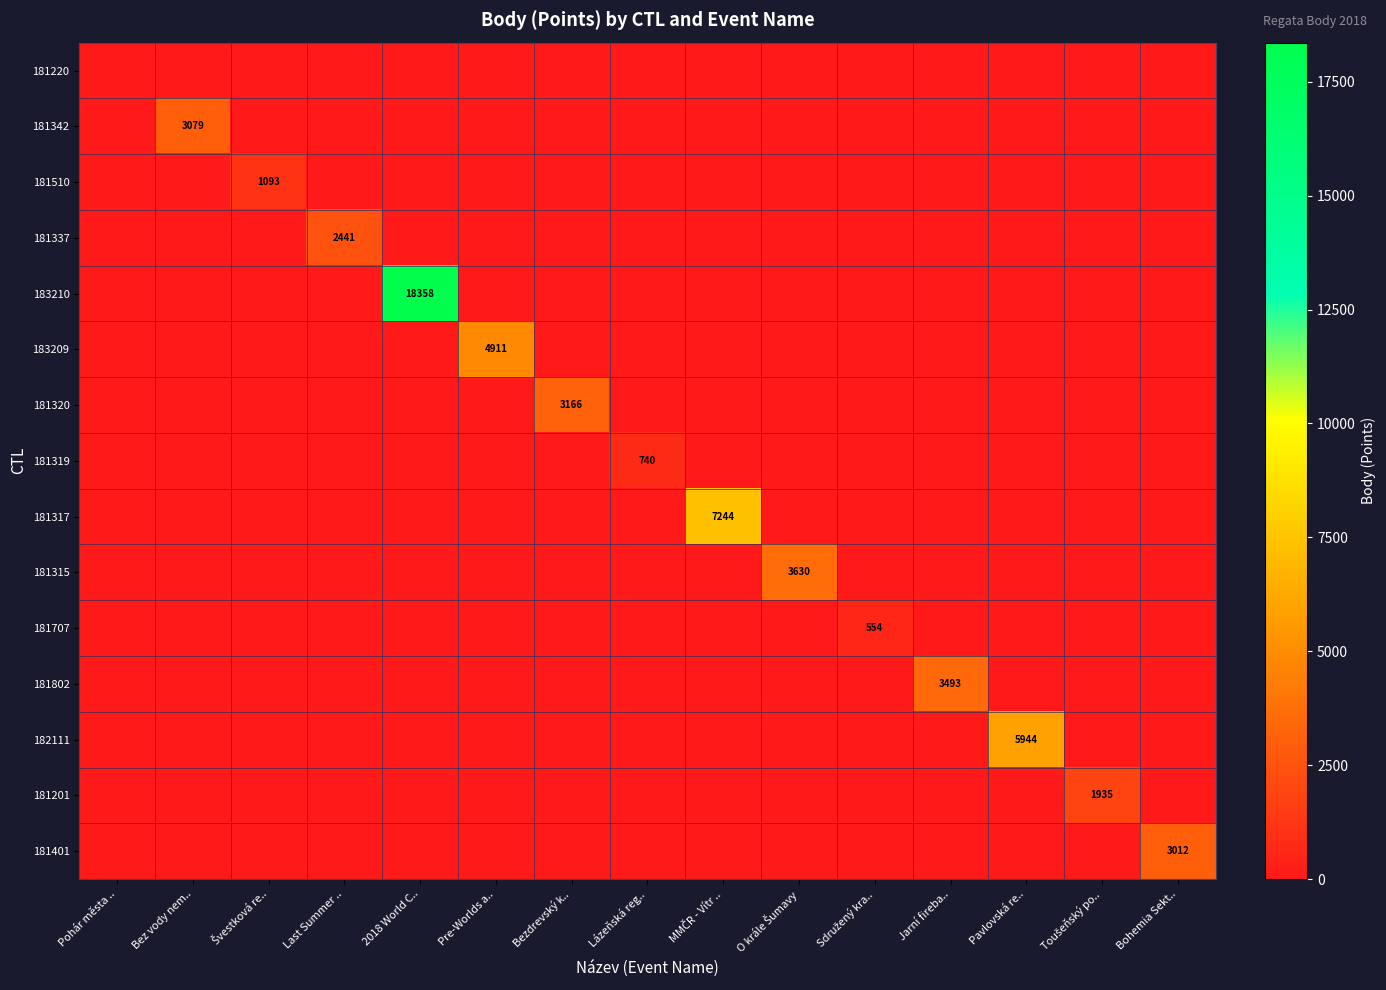

The 181707 series shows 0 at Jarní fireba... True or false?

True